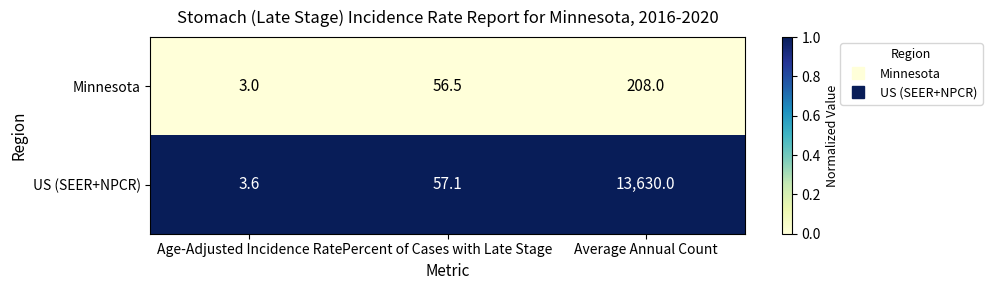

At which category is the sum across all series the highest?

Average Annual Count